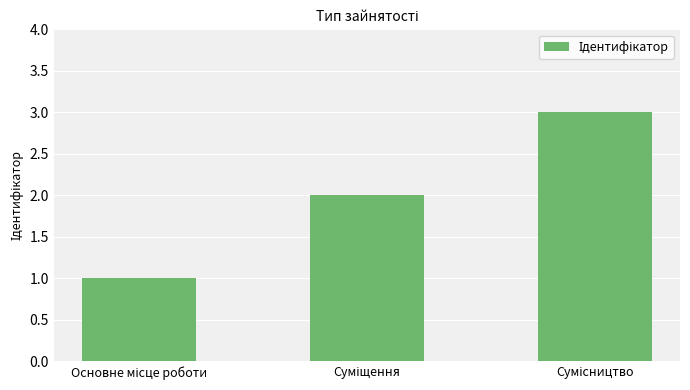

Reading left to right, what are all the values shown in this chart?

1	2	3